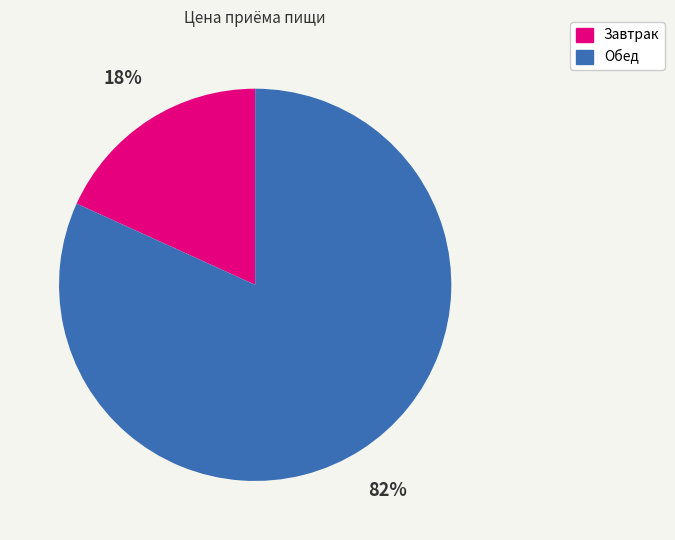

To the nearest percent, what is the combined percentage of Завтрак and Обед?

100%